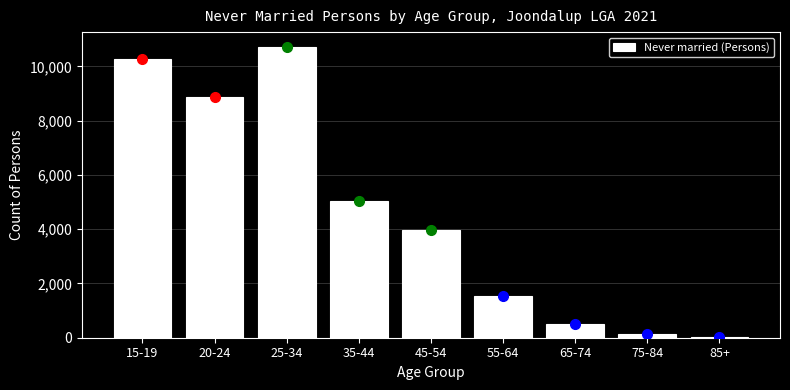

Reading left to right, transcribe all the data shown in this chart.

10268	8886	10728	5027	3984	1530	510	152	41